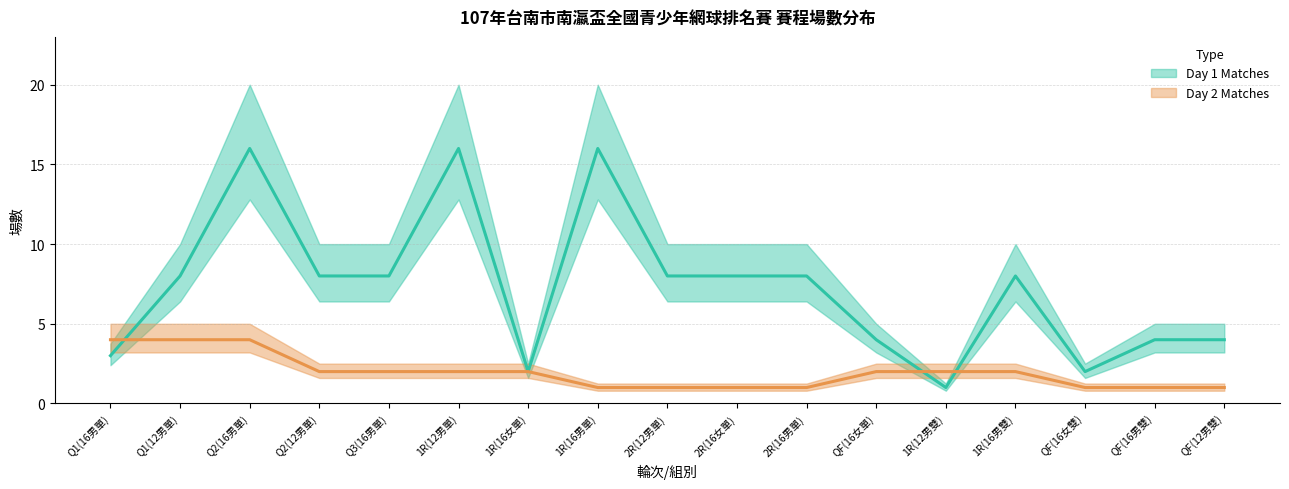

True or false: Day 2 Matches has more than 2 interior local peaks.

False